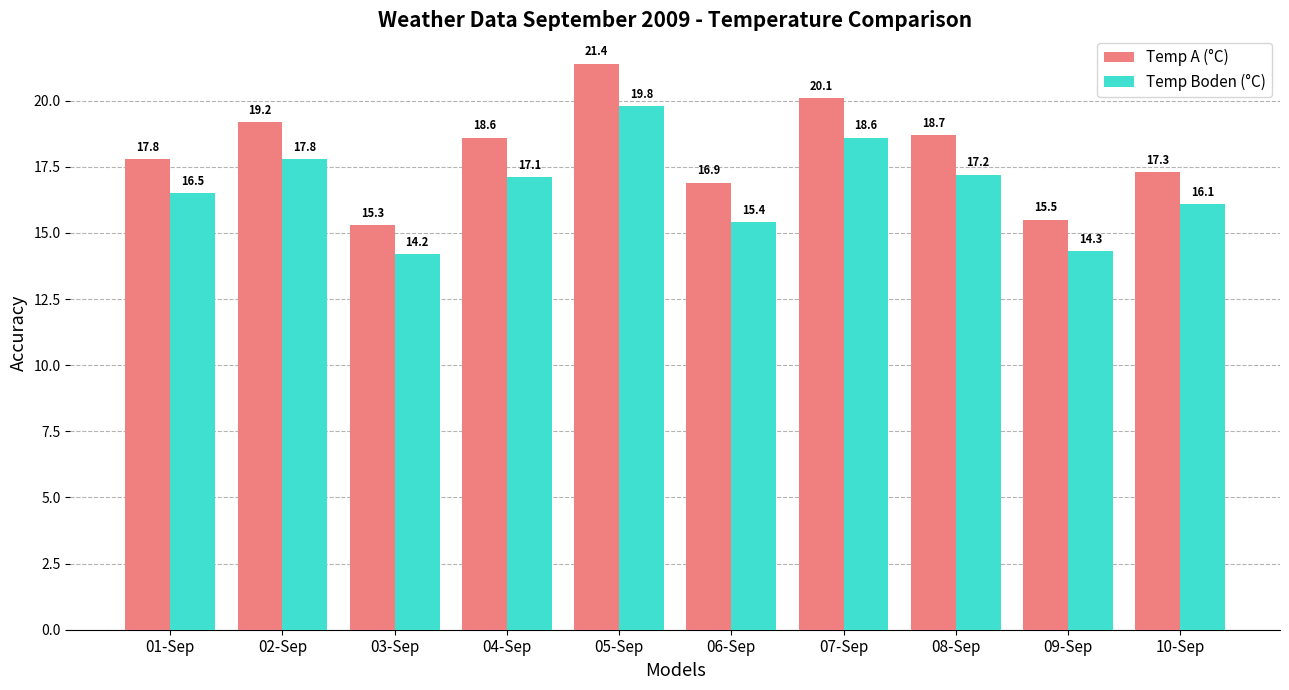

Read the Temp Boden (°C) value at 01-Sep.

16.5